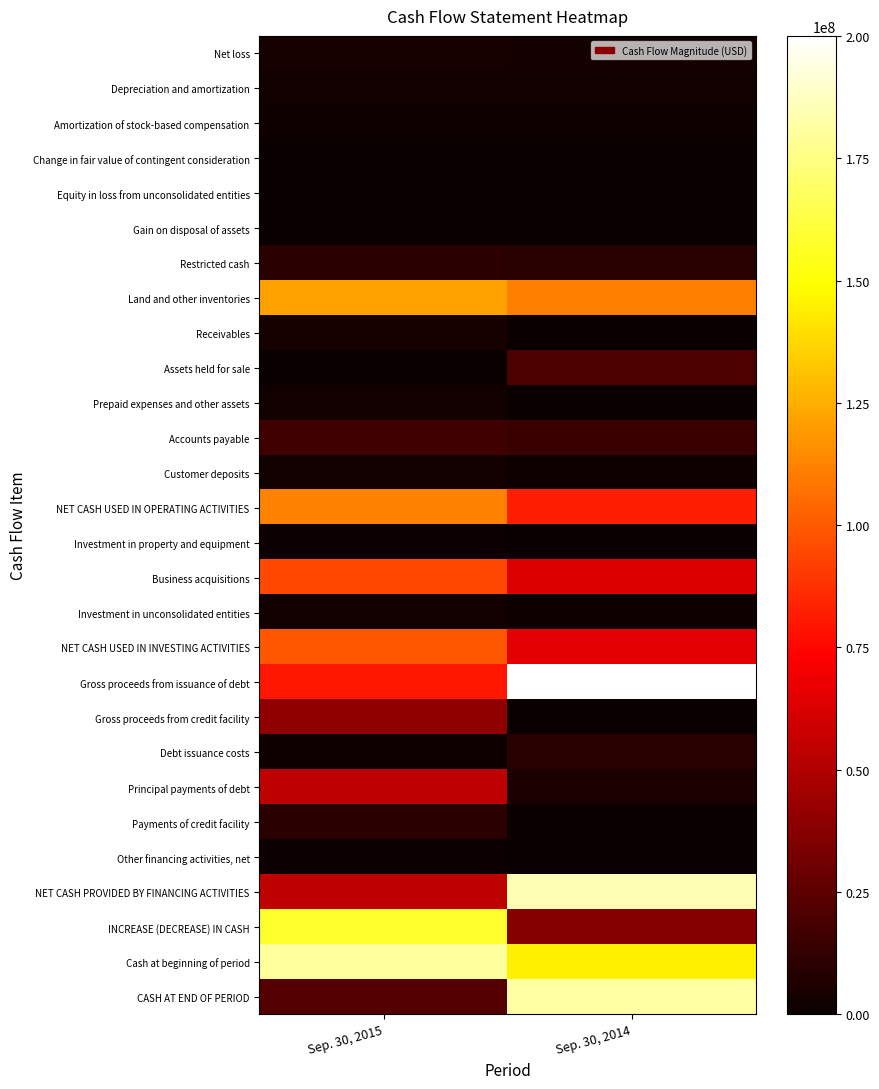

Which category has the lowest value across all series?

Sep. 30, 2014